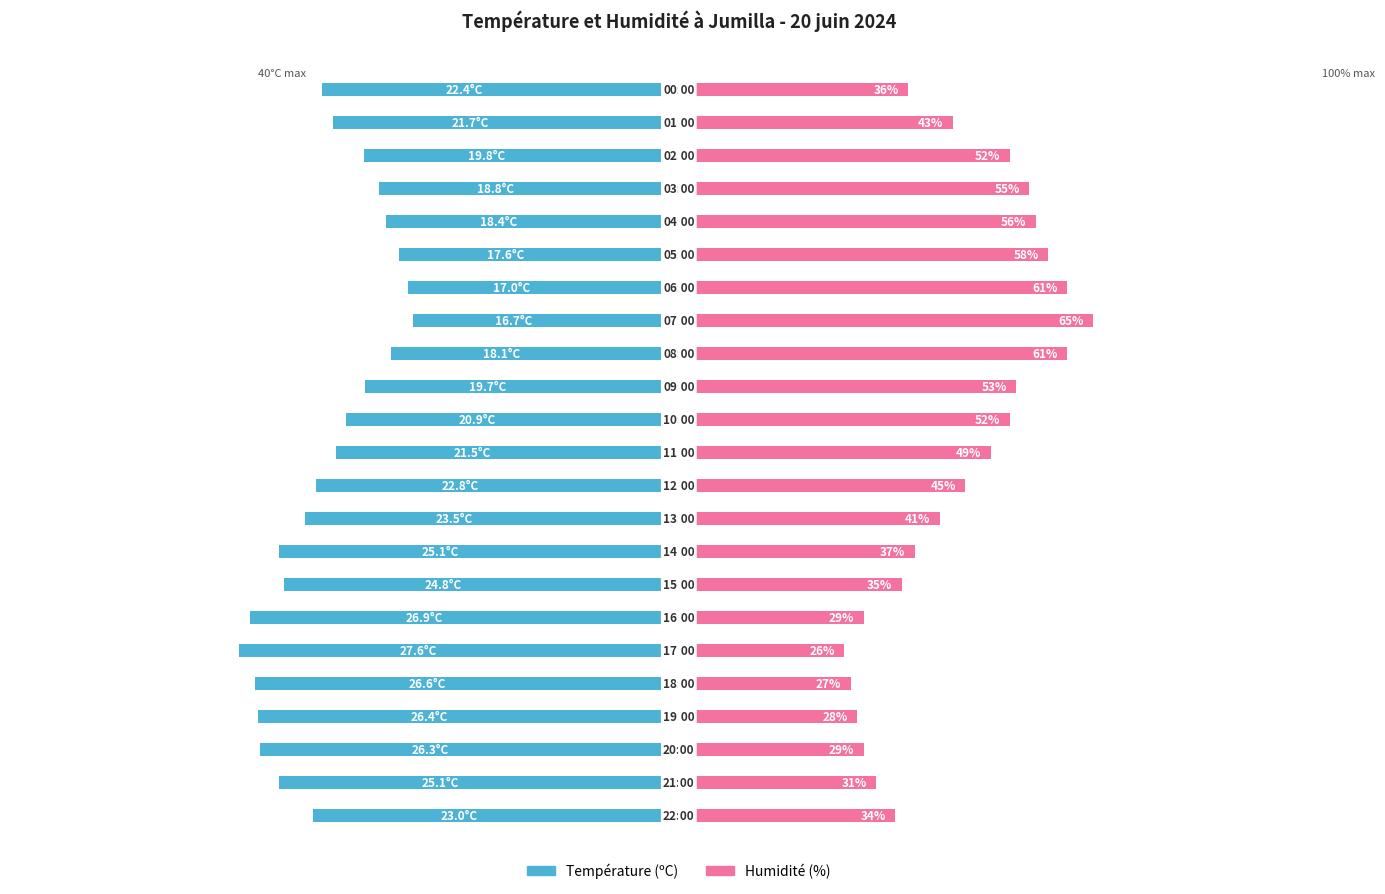

How many groups of bars are there?

23